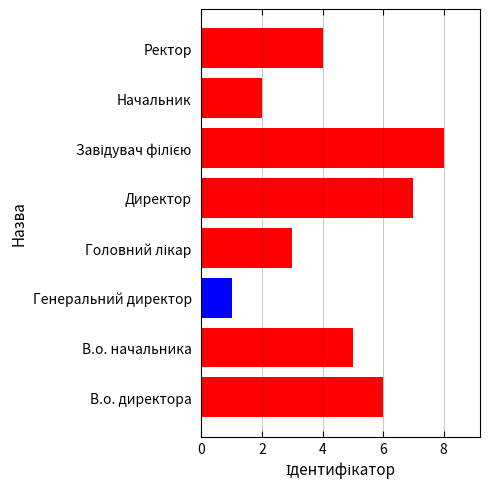

Read the value at Ректор.

4